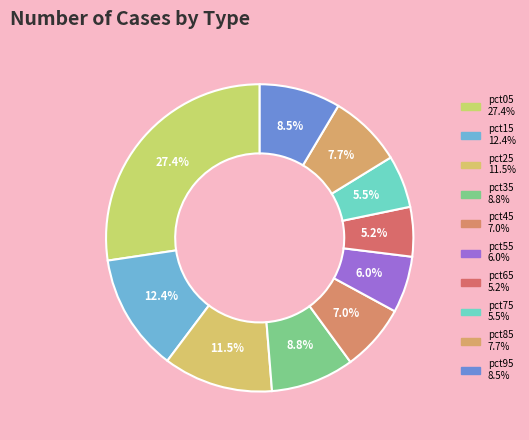

Does pct75 represent more than half of the total?

No